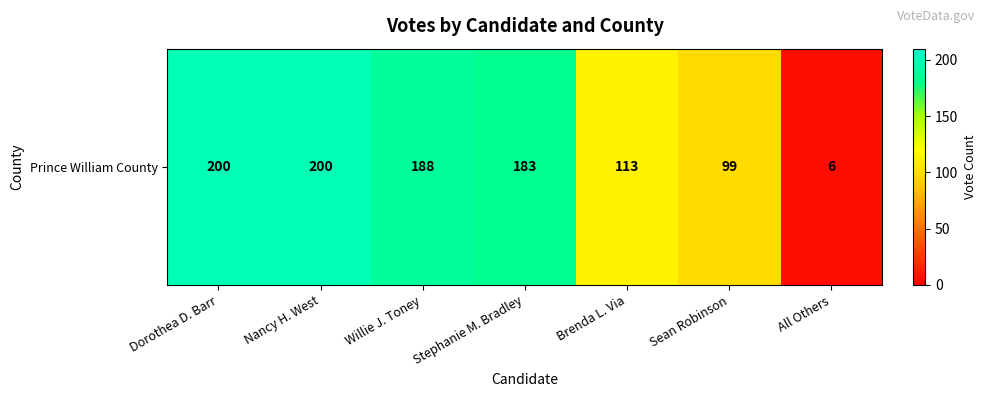

Reading left to right, list all the values displayed in this chart.

200	200	188	183	113	99	6